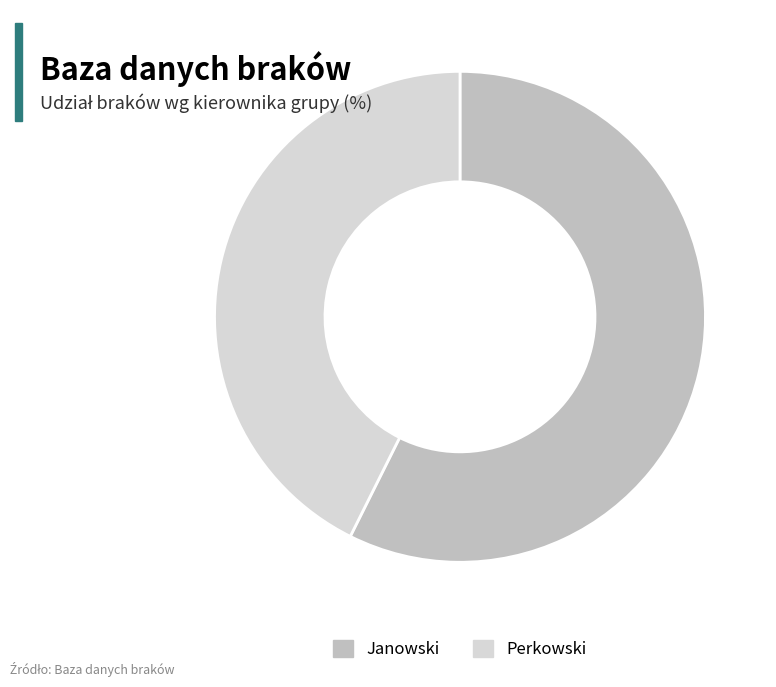

Which slice is the largest?

Janowski